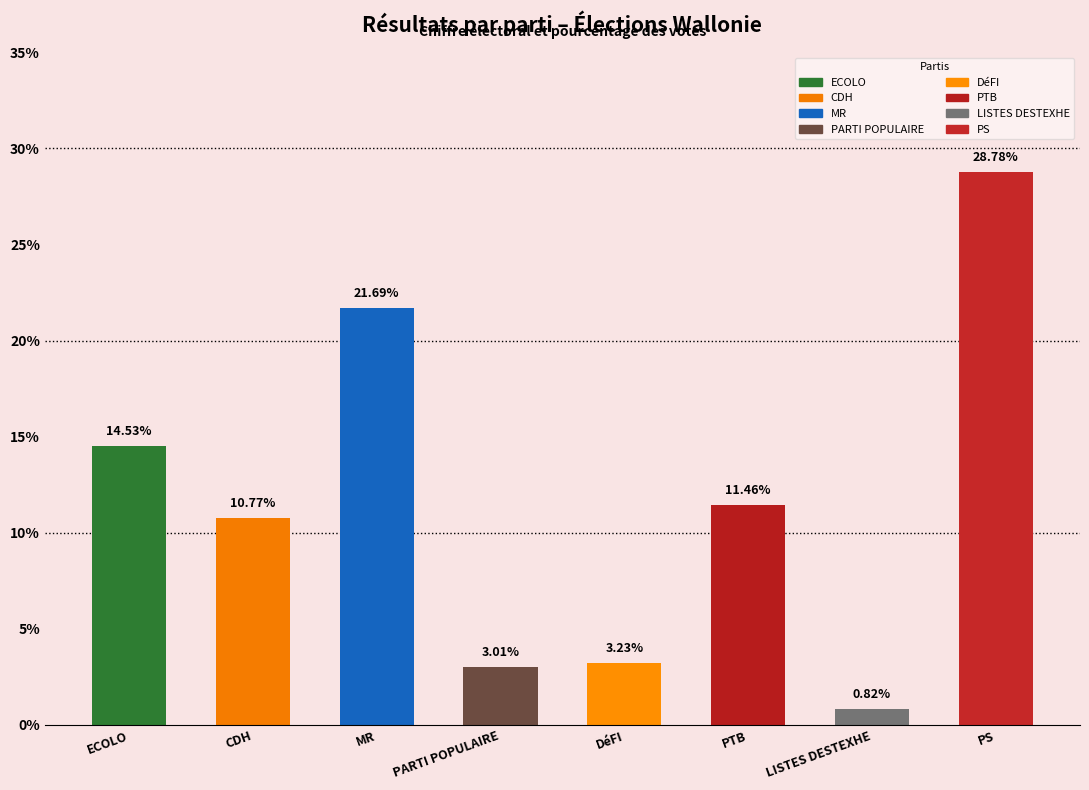

What is the change in value from MR to PARTI POPULAIRE?

-18.7